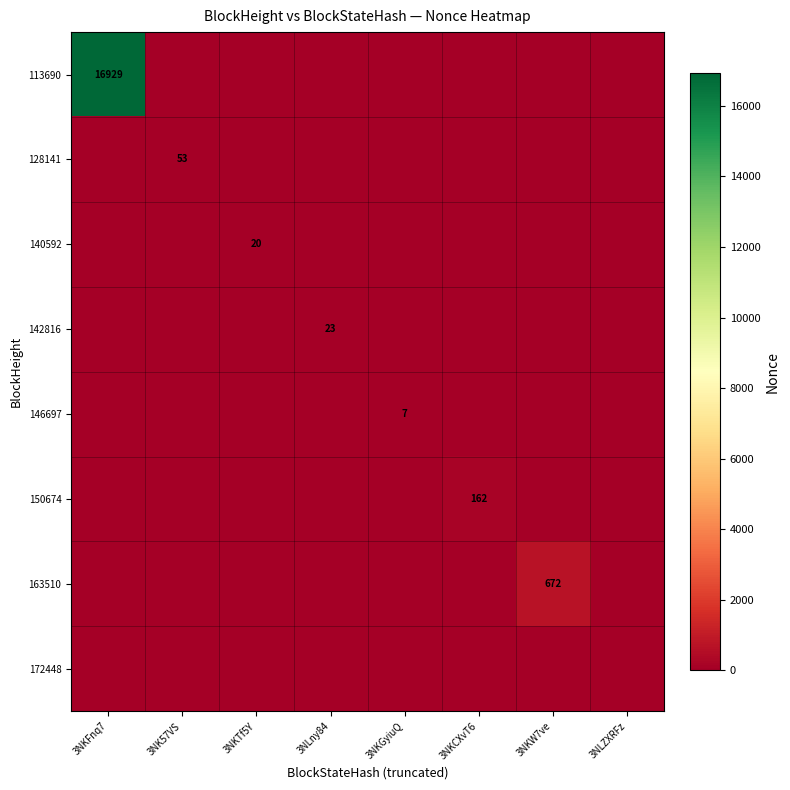

Which category has the lowest value in the 142816 series?

3NKFnq7